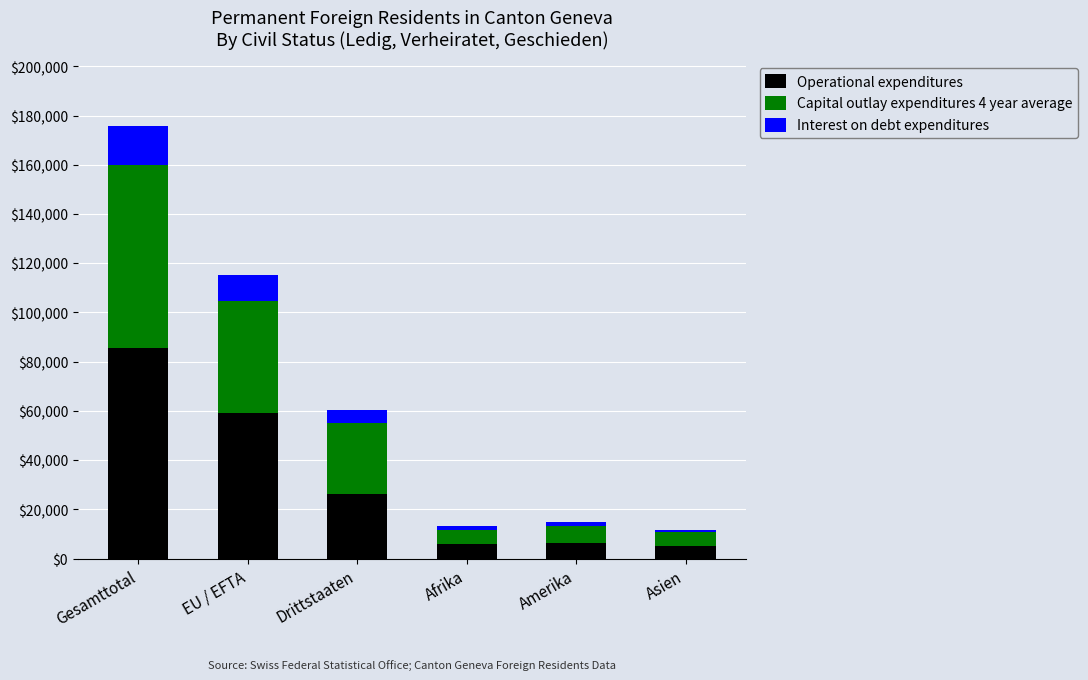

True or false: Operational expenditures has a value of 5229 at Asien.

True